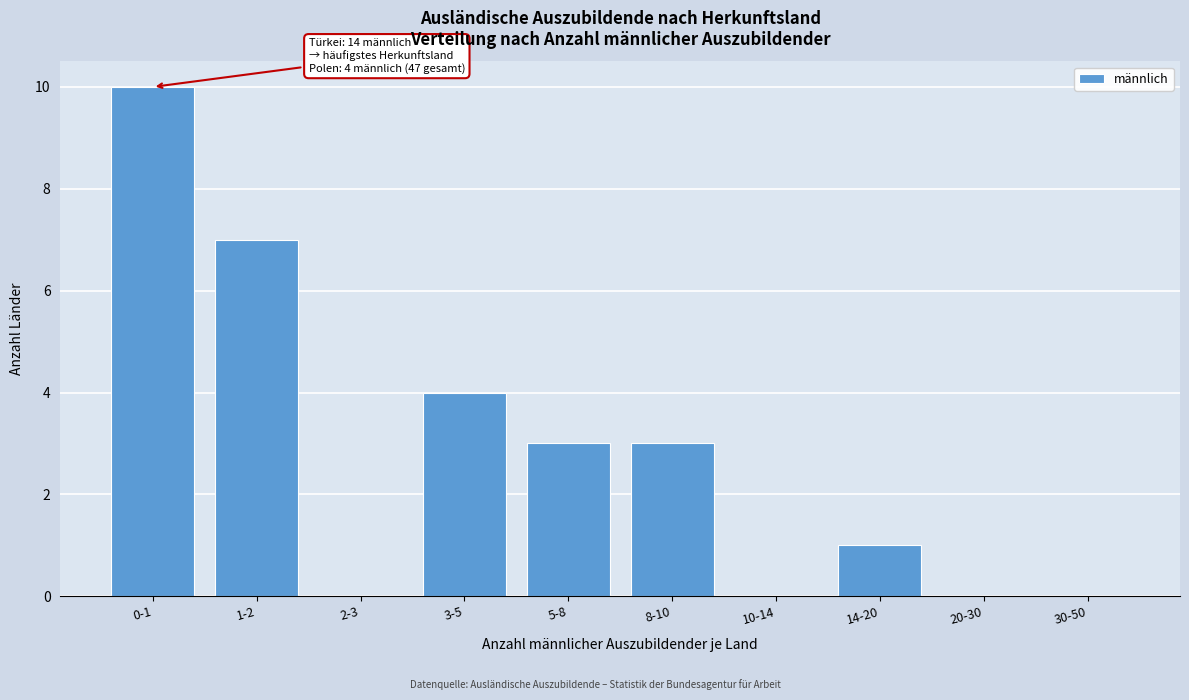

Reading left to right, what are all the values shown in this chart?

0-1=10	1-2=7	2-3=0	3-5=4	5-8=3	8-10=3	10-14=0	14-20=1	20-30=0	30-50=0